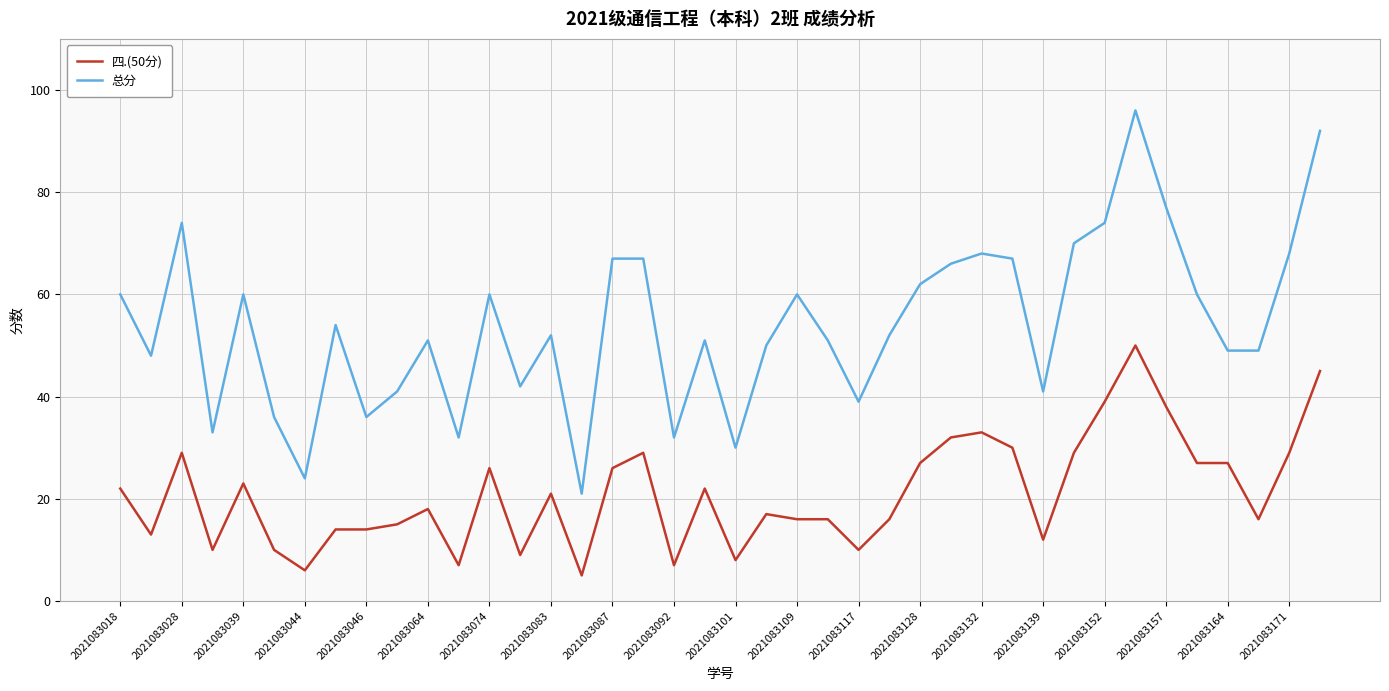

What is the minimum value for 总分?

21